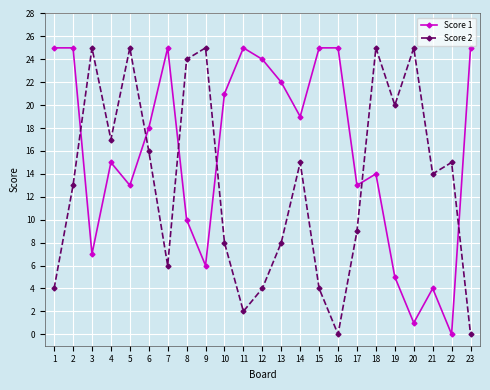

What is the difference between the maximum and minimum values in the Score 2 series?

25